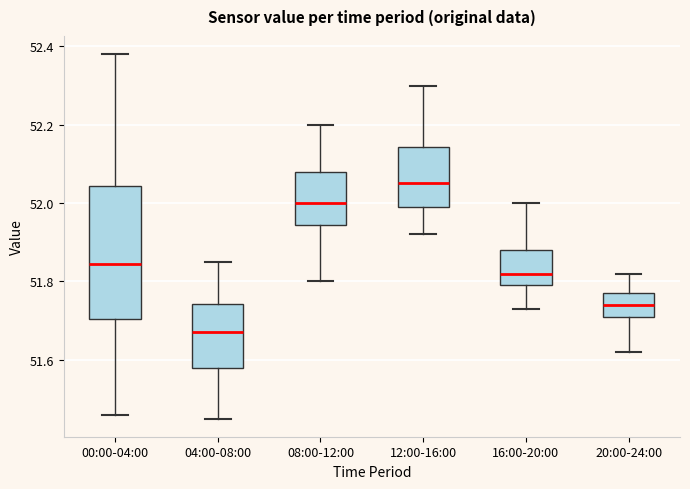

Where is the upper edge of the box for 08:00-12:00 on the y-axis? The values are not printed on the chart, so give them approximately, as read against the axis.

52.08